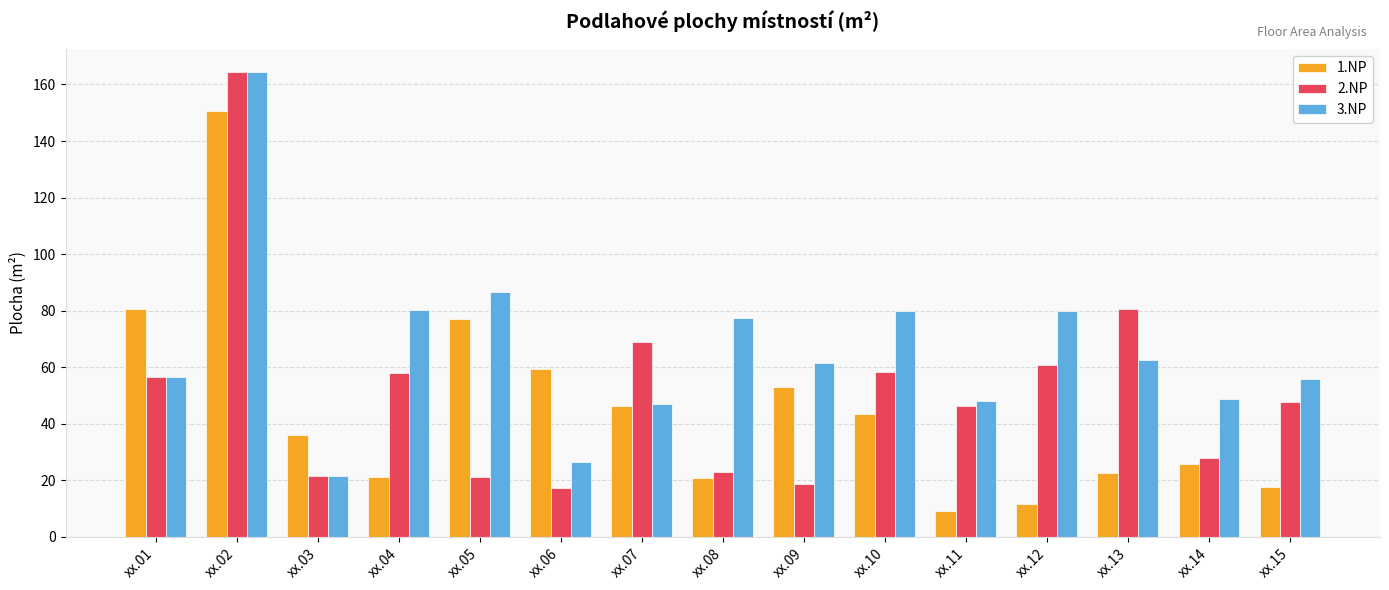

Rank the series by their average value, from highest to lowest.

3.NP, 2.NP, 1.NP